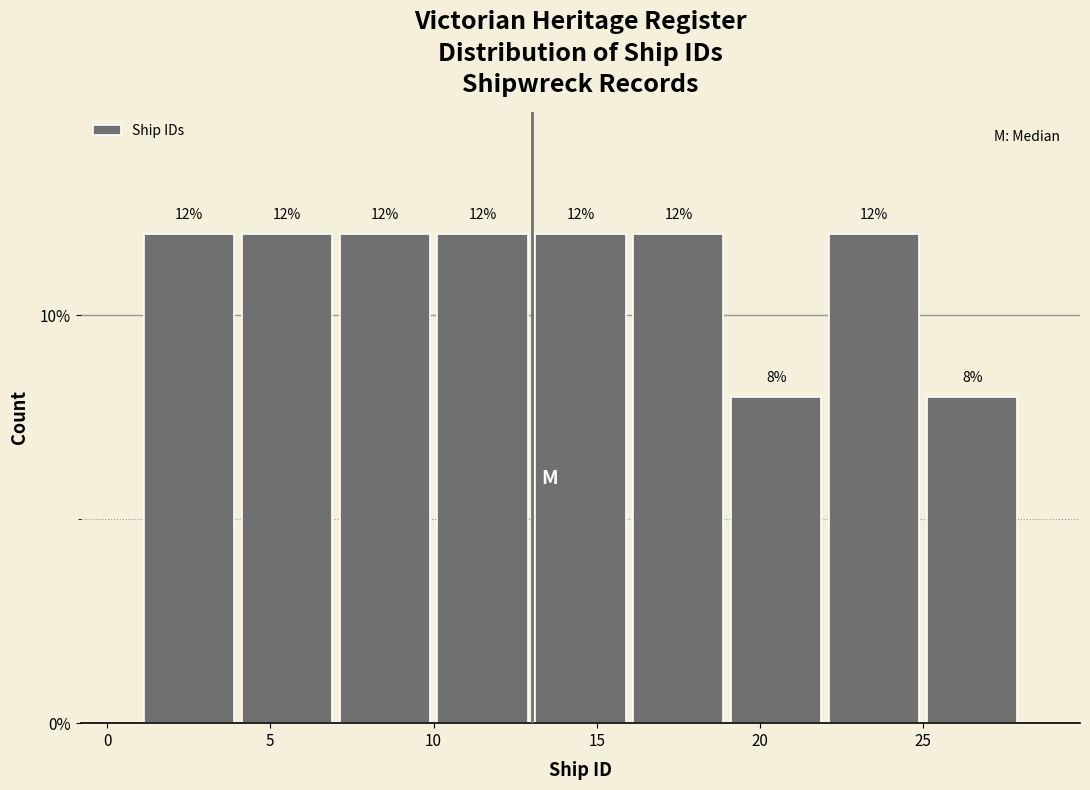

What is the height of the bar covering 19 to 22 on the x-axis?

8